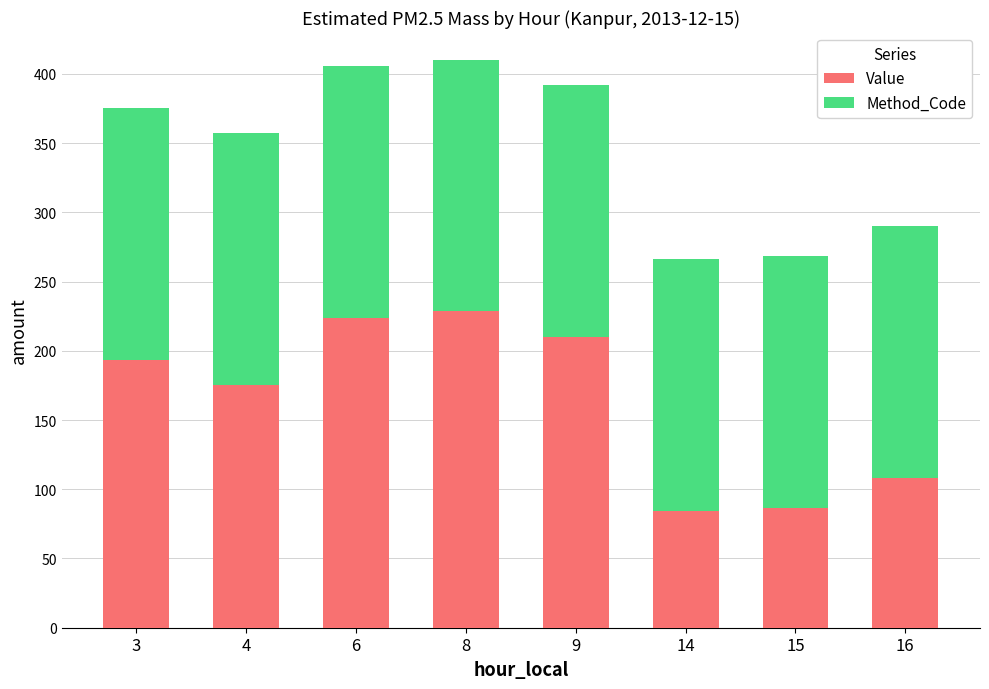

Does the chart contain stacked bars?

Yes